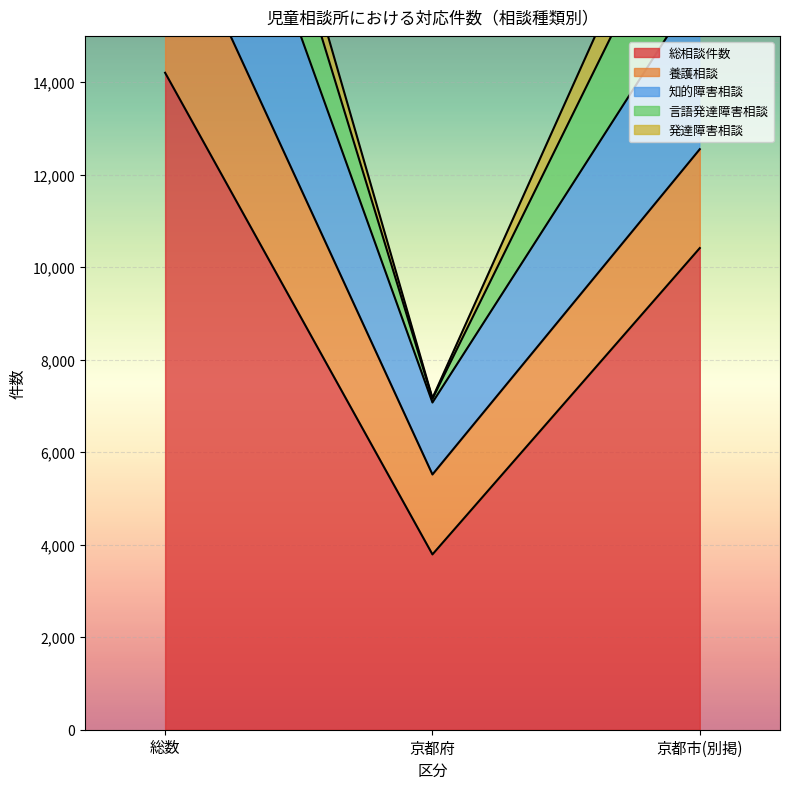

What is the minimum value for 総相談件数?

3790